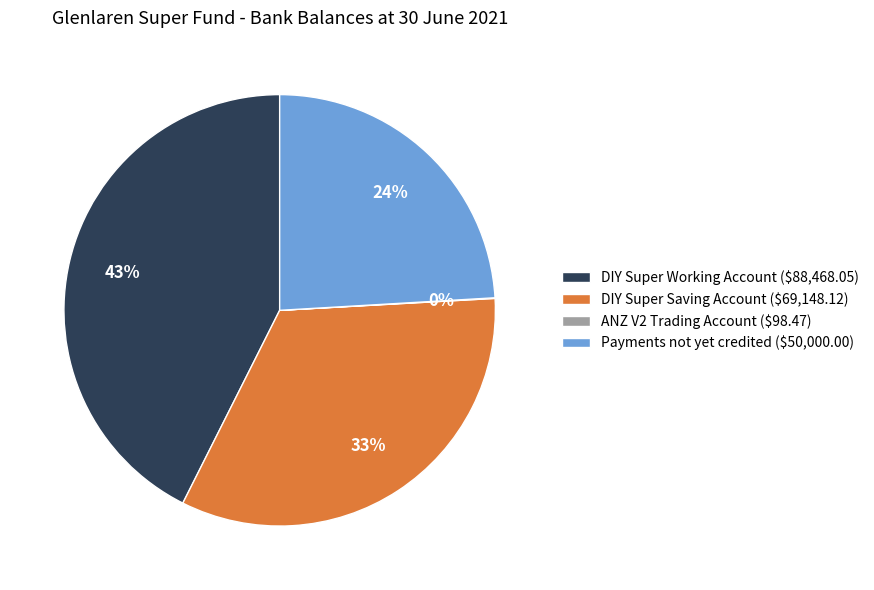

Which slice is the largest?

DIY Super Working Account